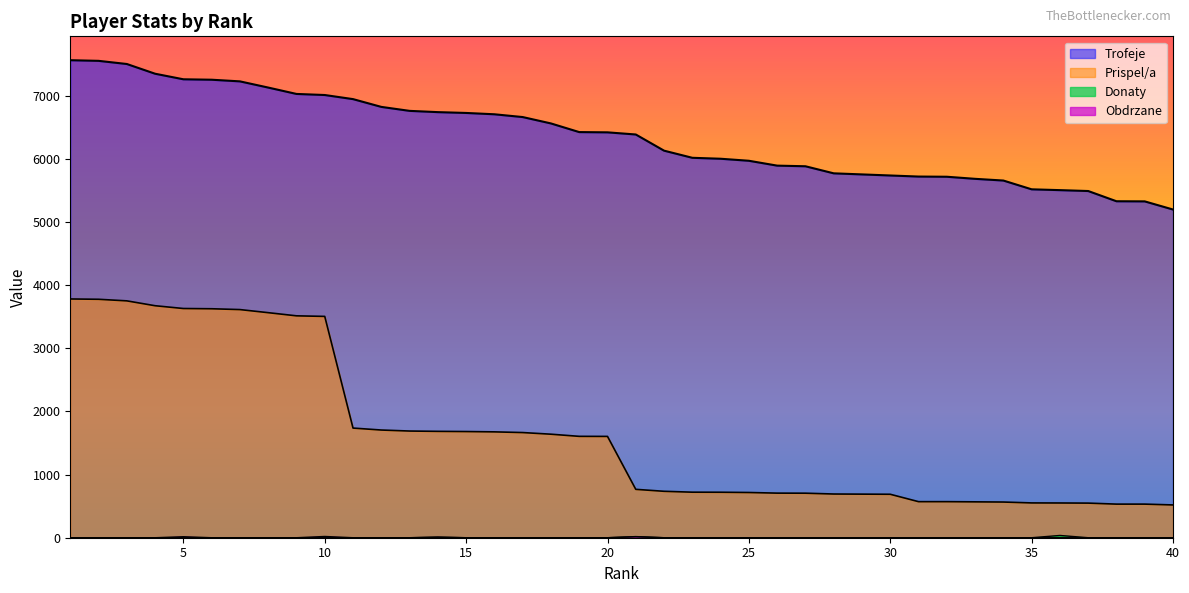

Reading left to right, extract all data points from this chart.

Trofeje: 7560	7550	7500	7346	7258	7251	7225	7127	7026	7009	6944	6821	6758	6738	6725	6704	6660	6559	6422	6418	6384	6128	6015	6000	5968	5891	5881	5769	5752	5735	5718	5715	5682	5655	5516	5503	5489	5327	5325	5196
Prispel/a: 3780	3775	3750	3673	3629	3625	3612	3563	3513	3504	1736	1705	1689	1684	1681	1676	1665	1639	1605	1604	766	735	721	720	716	706	705	692	690	688	571	571	568	565	551	550	548	532	532	519
Donaty: 0	0	0	0	0	0	0	0	0	0	0	0	0	8	0	0	0	0	0	0	18	0	0	0	0	0	0	0	0	0	0	0	0	0	0	36	0	0	0	0
Obdrzane: 0	0	0	0	16	0	0	0	0	20	0	0	0	10	0	0	0	0	0	0	16	0	0	0	0	0	0	0	0	0	0	0	0	0	0	0	0	0	0	0